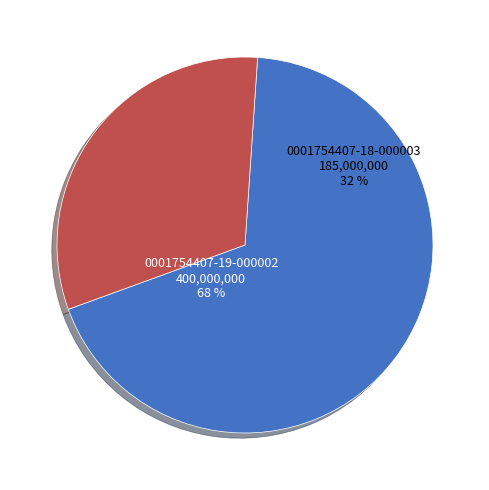

Which category has the biggest portion of the pie?

0001754407-19-000002